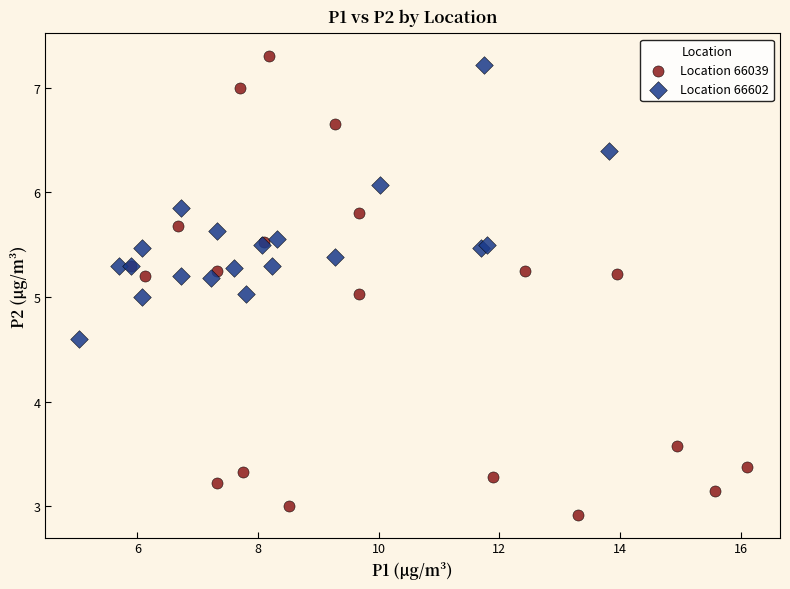

Which series contains the lowest Y value?

Location 66039